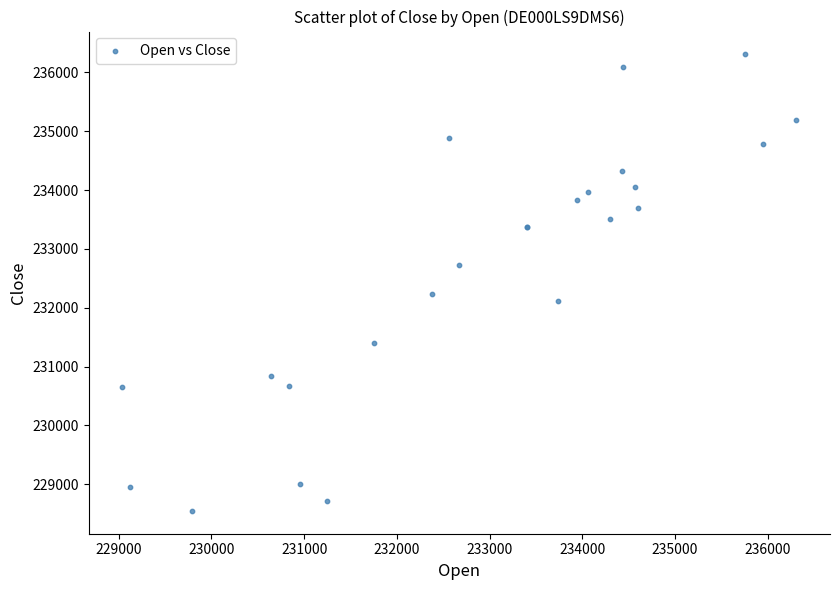

What Y value in the scatter plot is closest to 232426?

232233